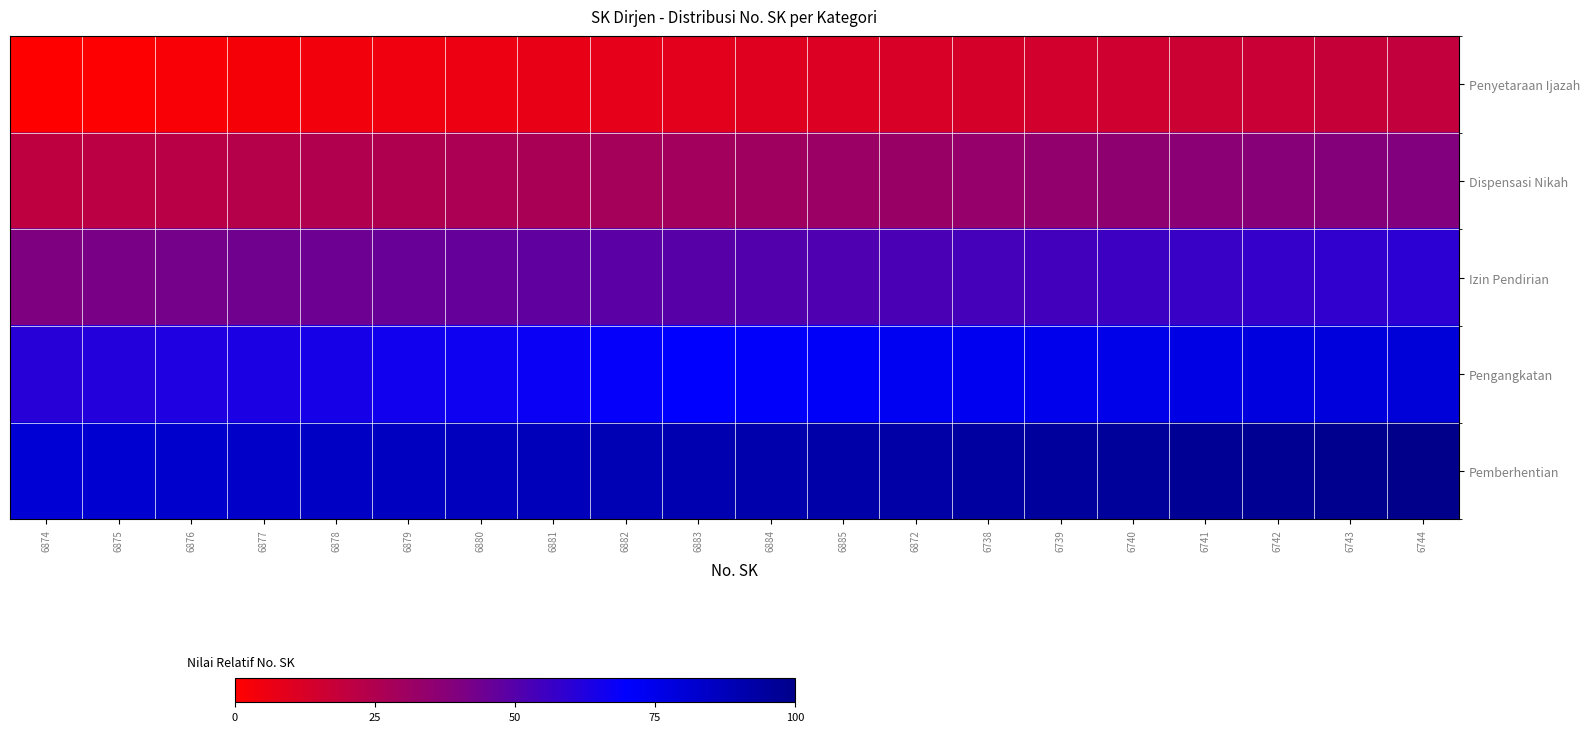

Count the number of data series in this chart.

5